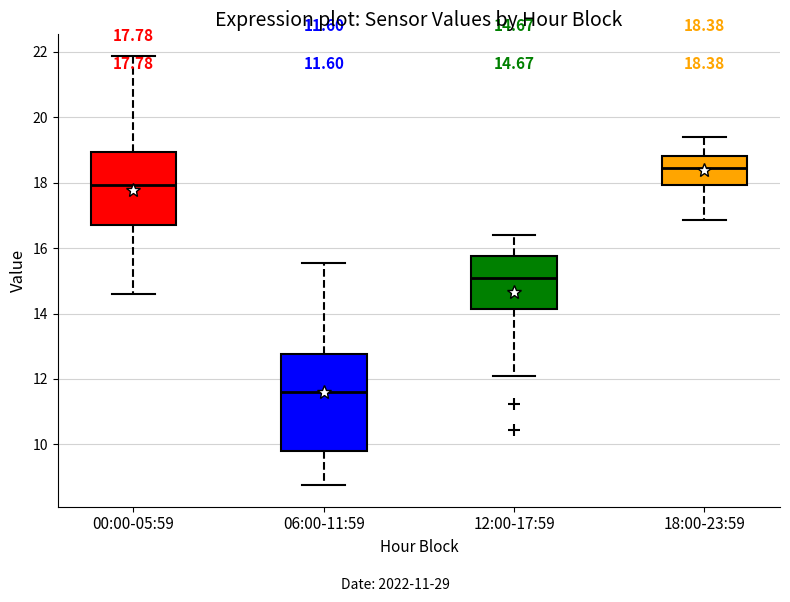

Which box is the tallest, from its lower edge to its upper edge?

06:00-11:59